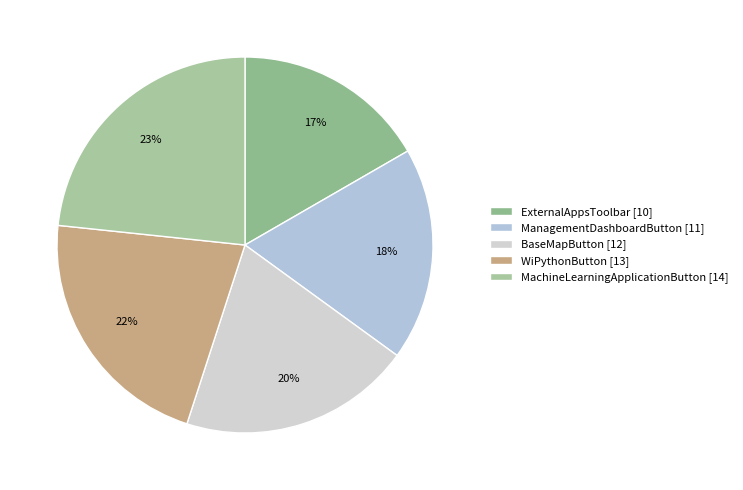

To the nearest percent, what is the difference between the WiPythonButton and BaseMapButton slice percentages?

2%